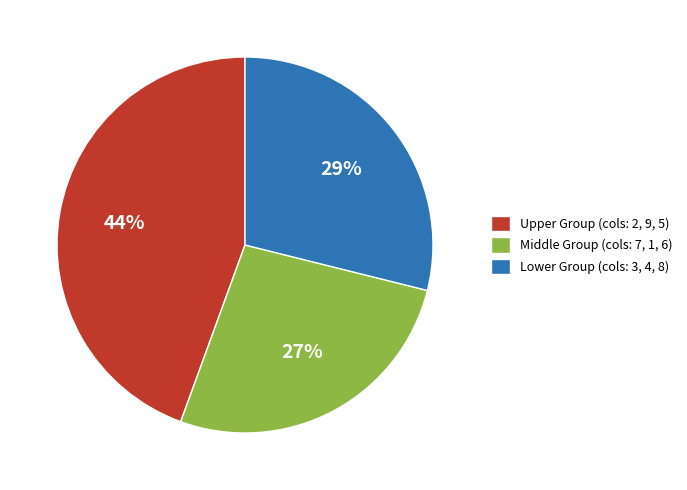

Rank the categories by value from highest to lowest.

Upper Group (cols: 2, 9, 5), Lower Group (cols: 3, 4, 8), Middle Group (cols: 7, 1, 6)